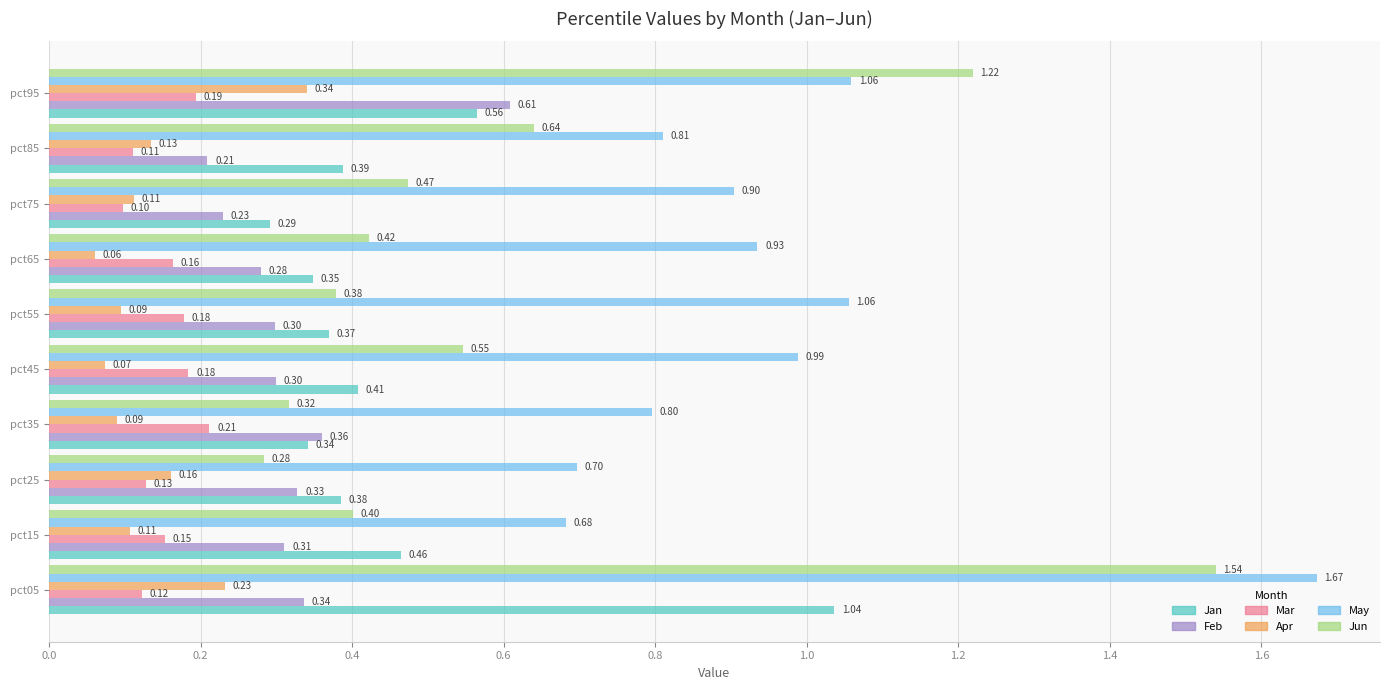

Which series has the largest total across all categories?

May